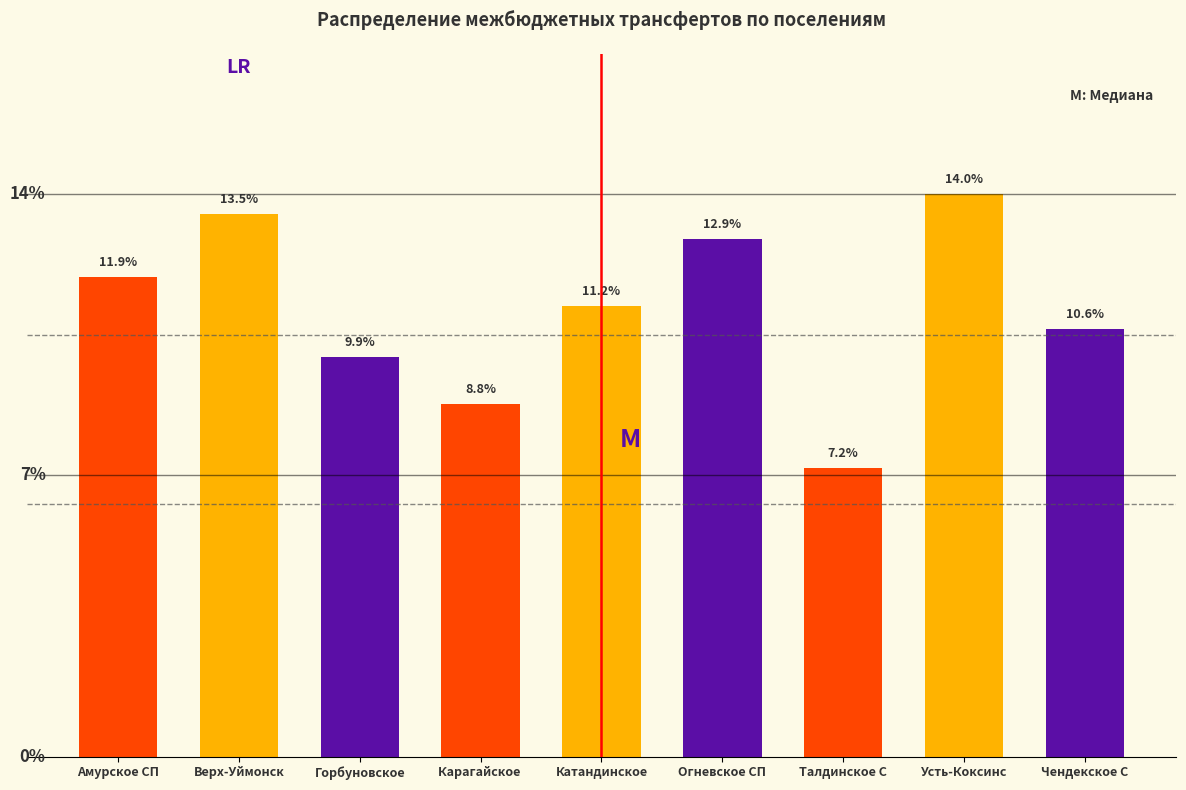

Which has a higher value, Усть-Коксинс or Огневское СП?

Усть-Коксинс